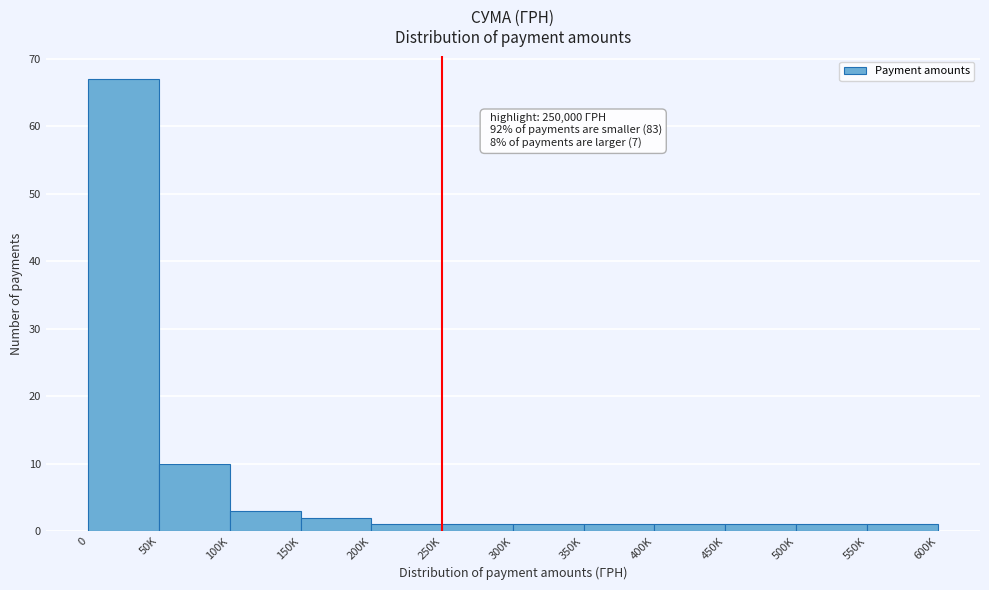

Reading right to left, transcribe all the data shown in this chart.

550K=1	500K=1	450K=1	400K=1	350K=1	300K=1	250K=1	200K=1	150K=2	100K=3	50K=10	0=67